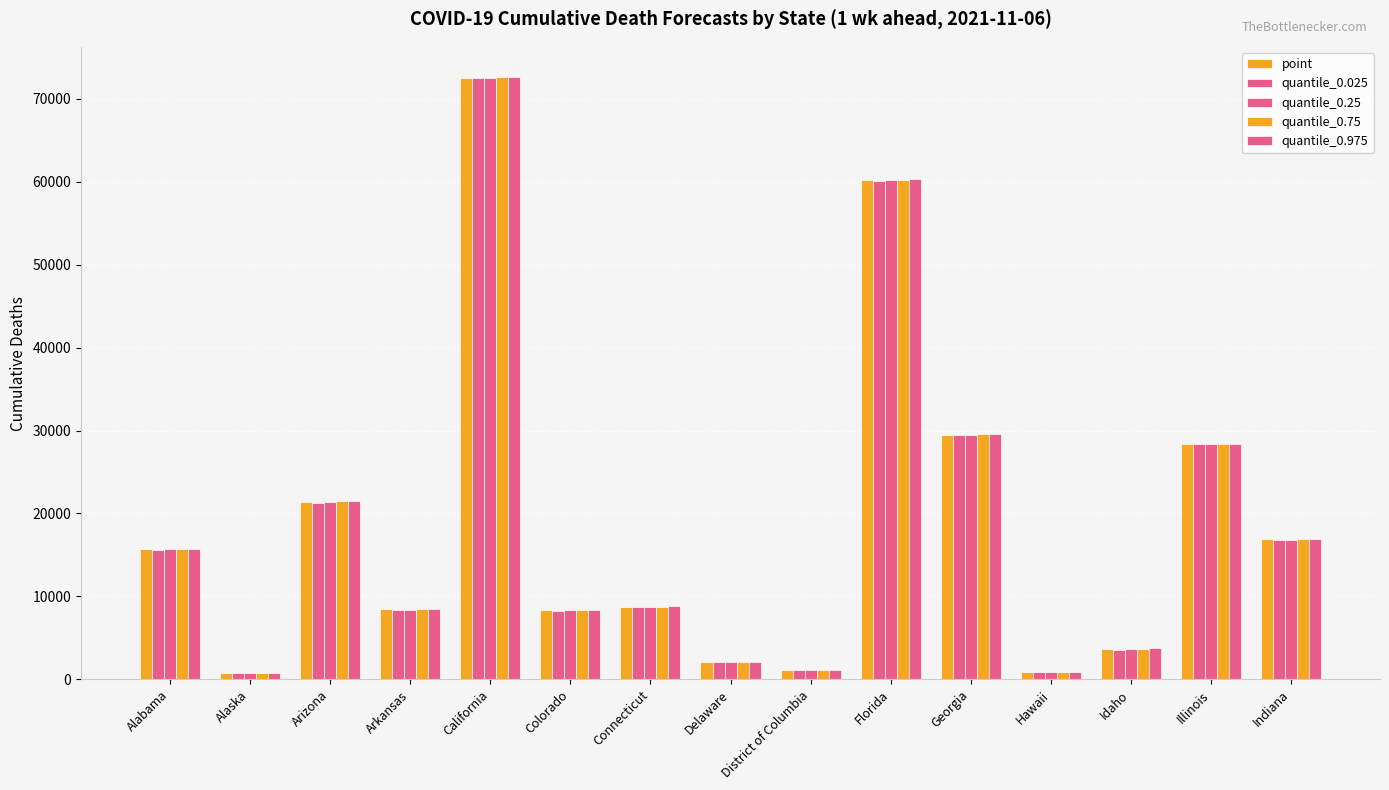

Does the chart contain stacked bars?

No